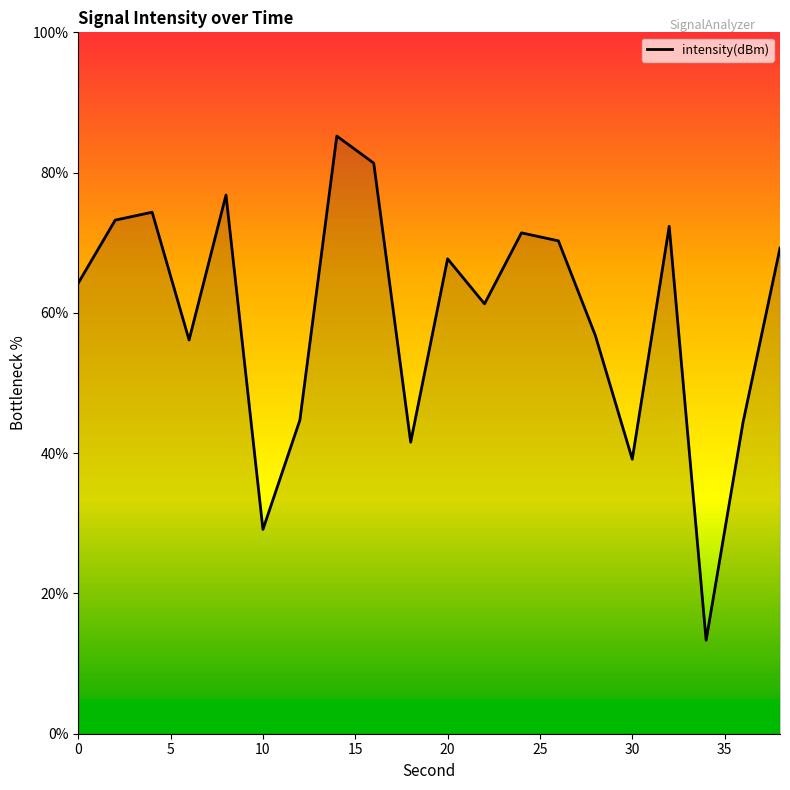

What is the greatest value displayed?

85.2